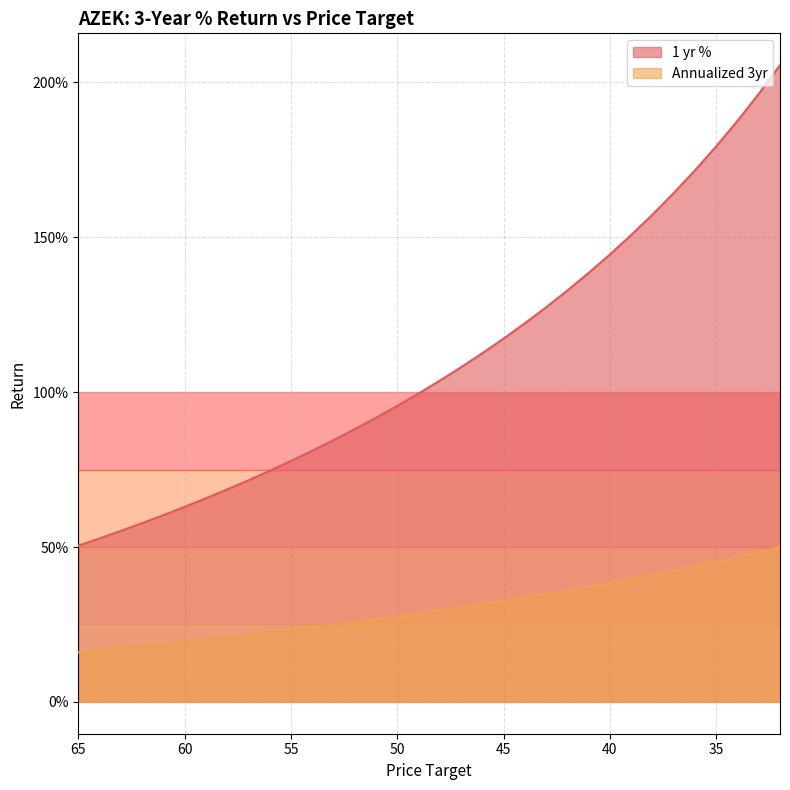

What is the highest value of the 1 yr % series?

2.1